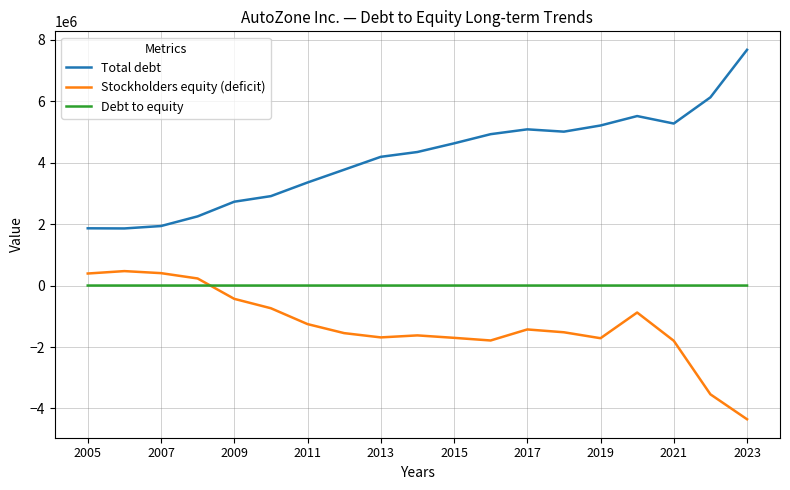

How many intersections are there between Stockholders equity (deficit) and Debt to equity?

1